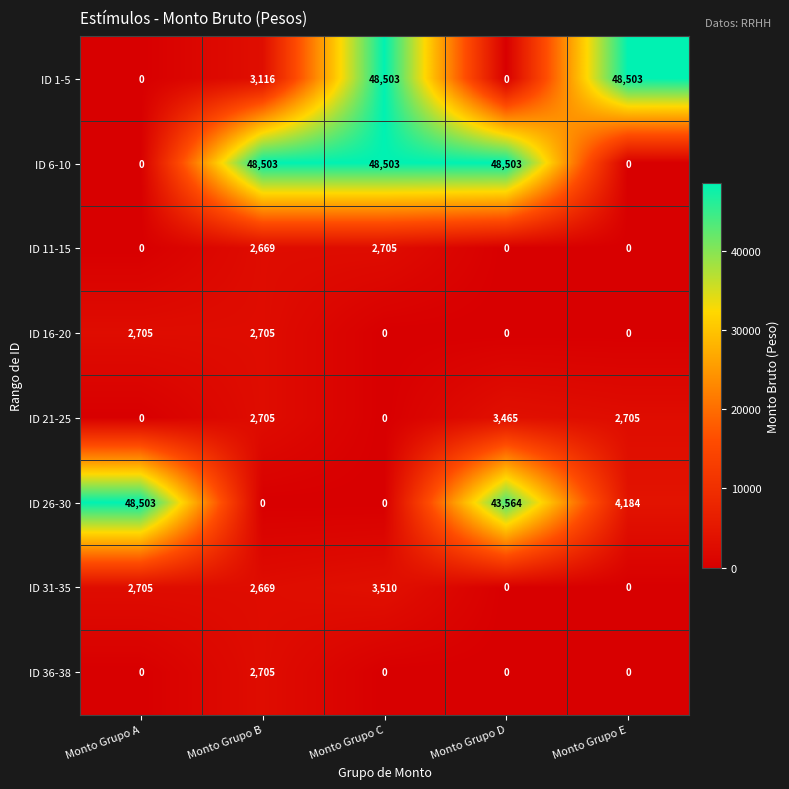

What is the total value across all series at Monto Grupo D?

95532